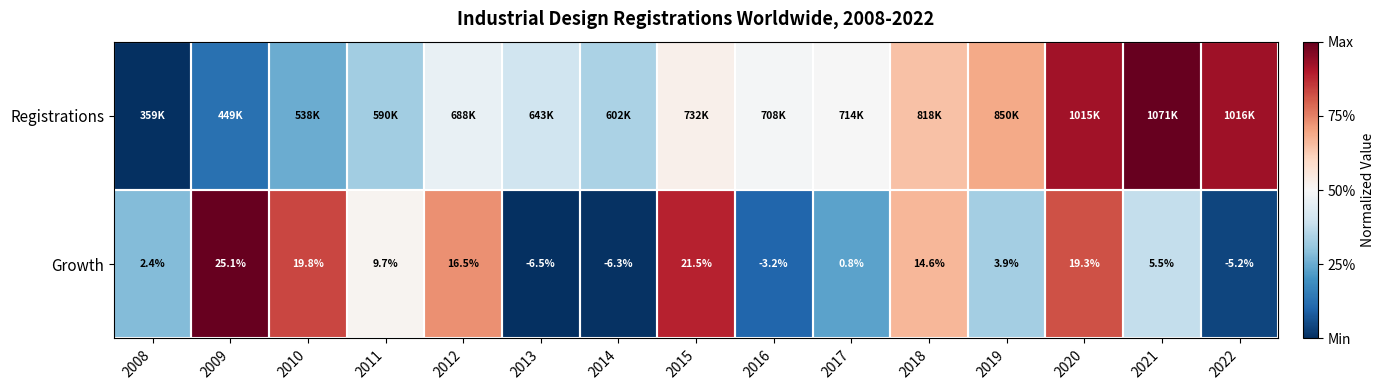

Which has a higher value, 2021 or 2019?

2021